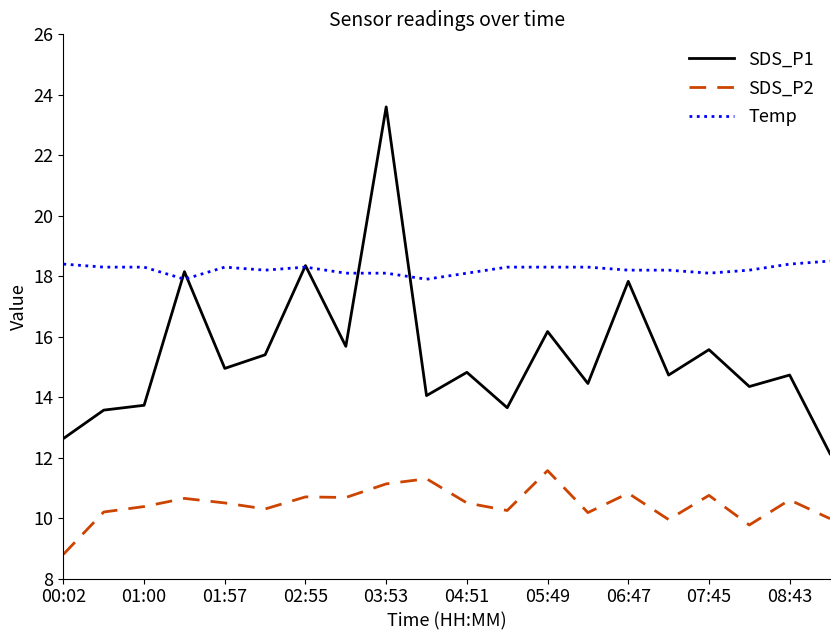

Which series has the largest total across all categories?

Temp